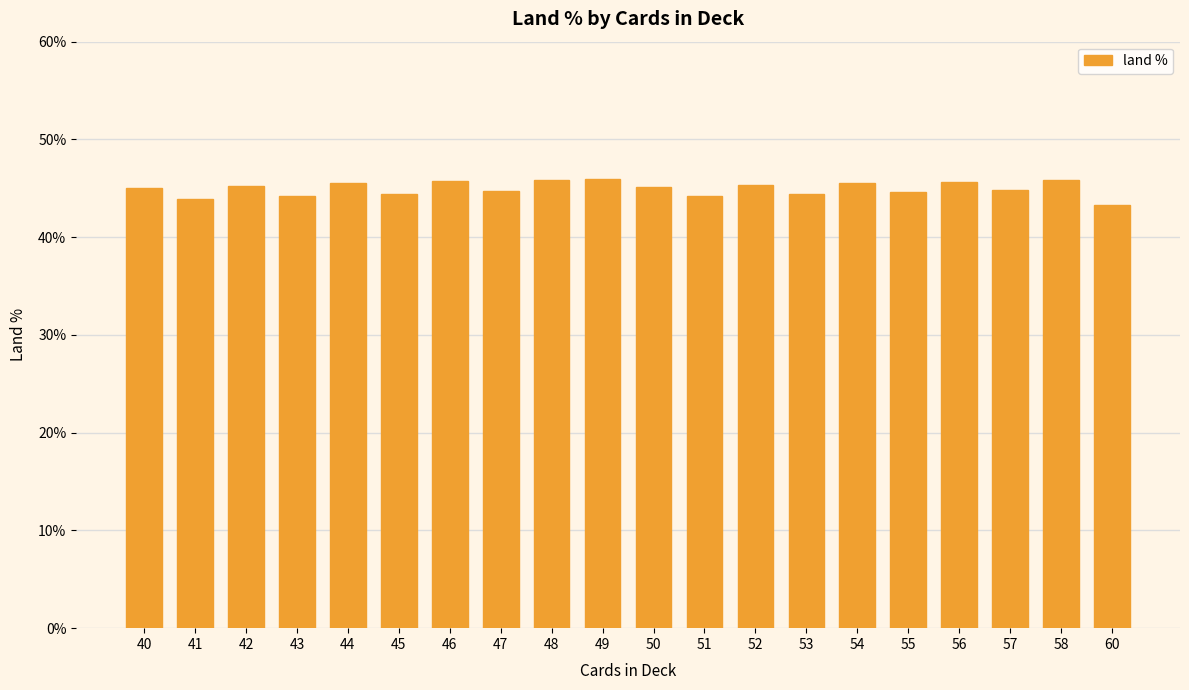

Where is the data nearest to the value 0?

60